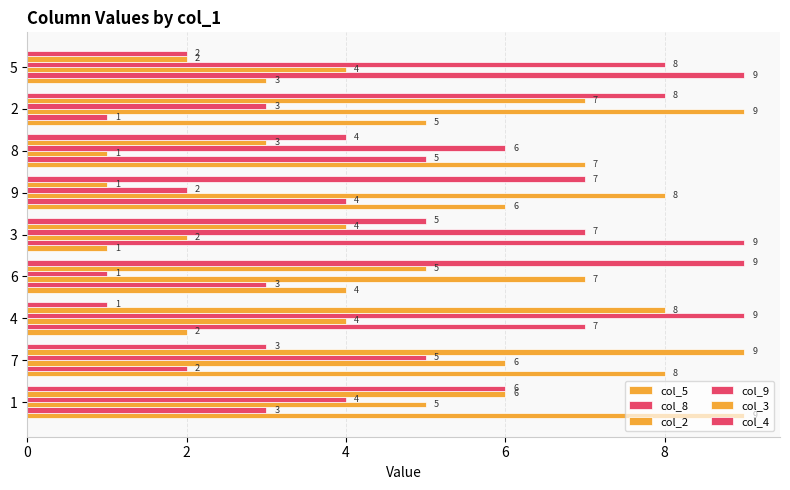

Which series has the largest range (max minus min)?

col_5